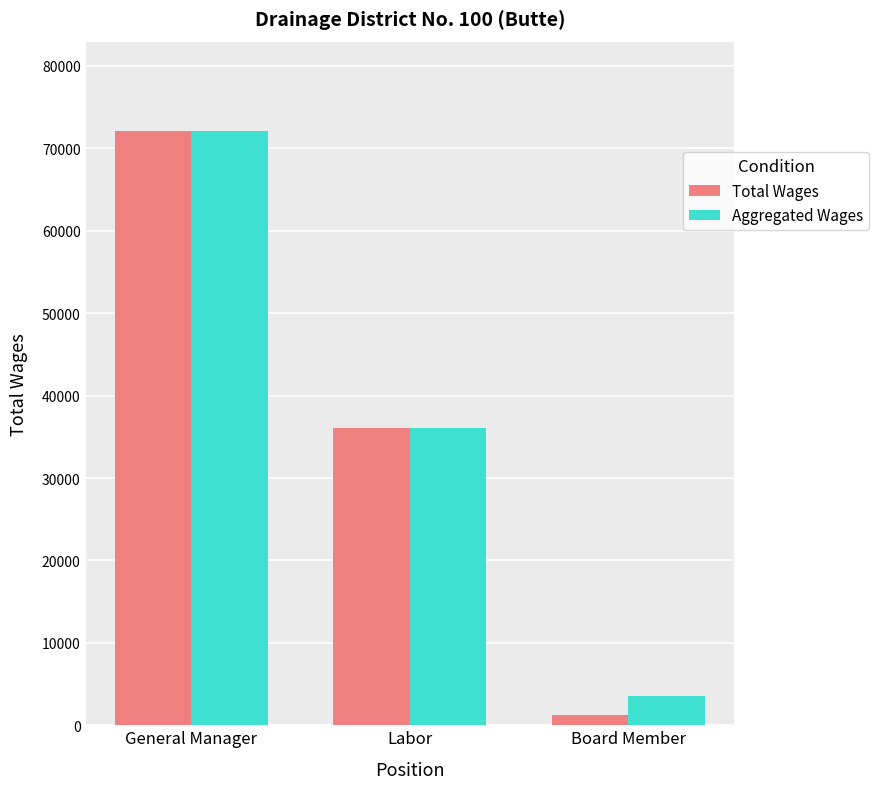

At which label is Aggregated Wages closest to 37865?

Labor